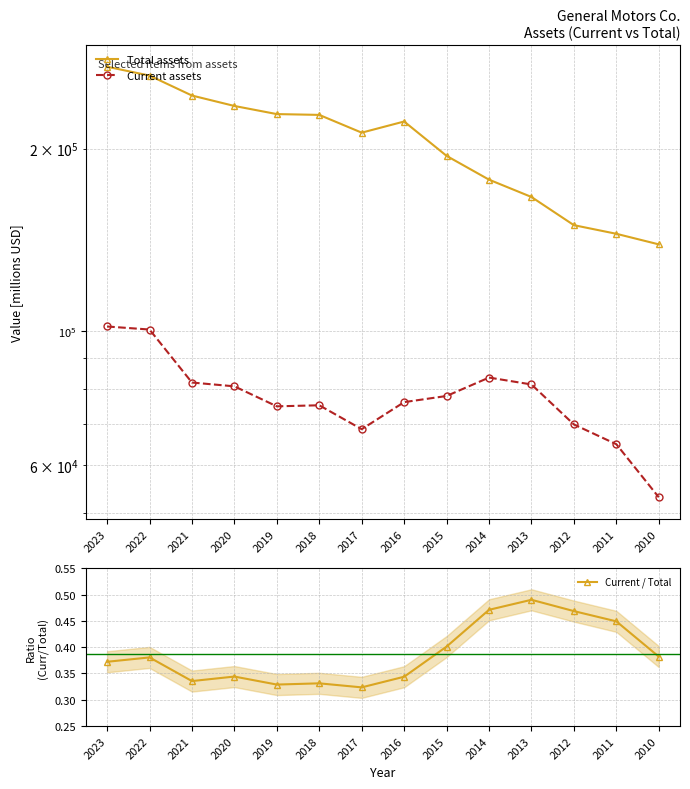

The value of Current assets at 2017 is 68744.0. True or false?

True